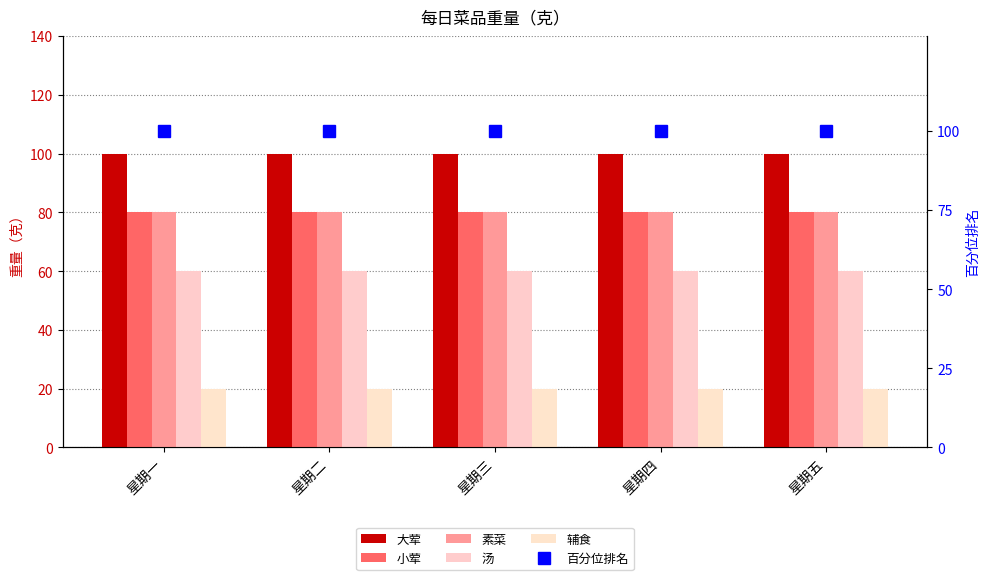

Which has a higher value, 星期五 or 星期二?

星期五